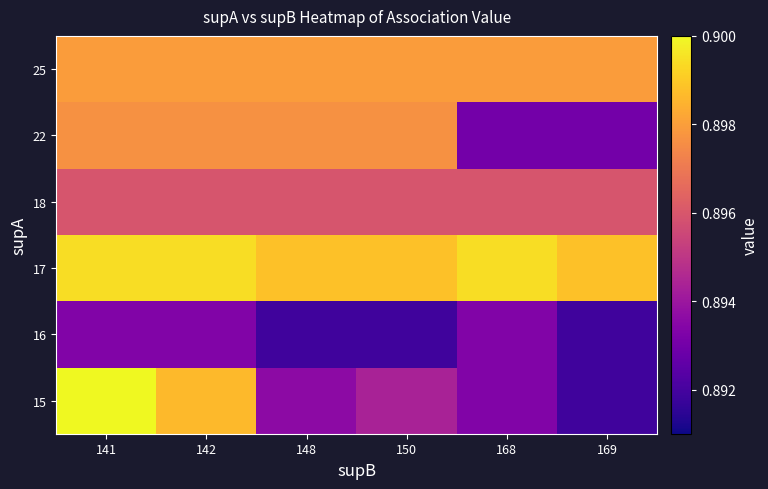

Count the number of categories in the chart.

6